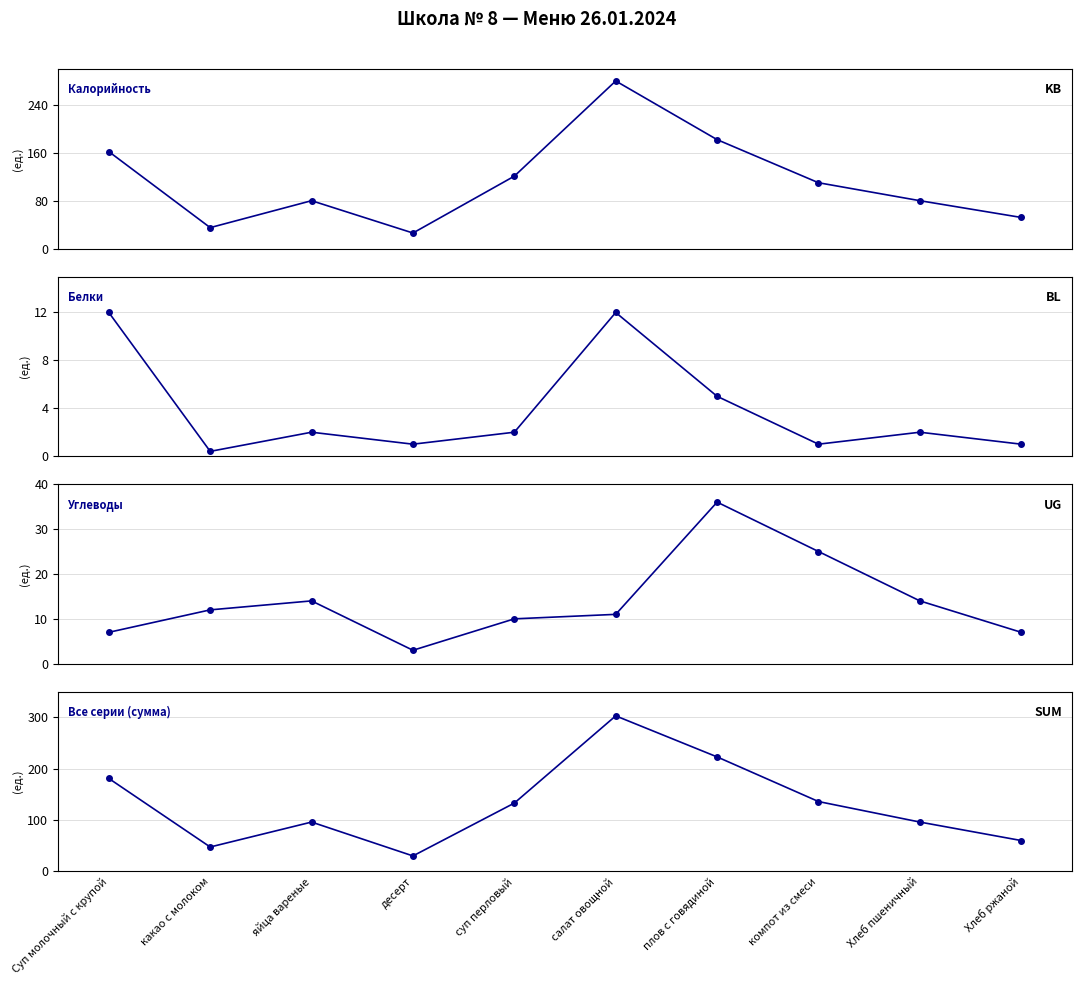

At which category is the sum across all series the highest?

салат овощной